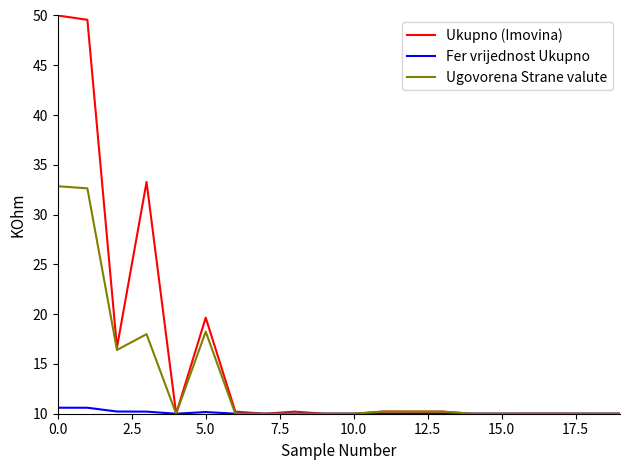

True or false: Ugovorena Strane valute has more than 0 interior local peaks.

True